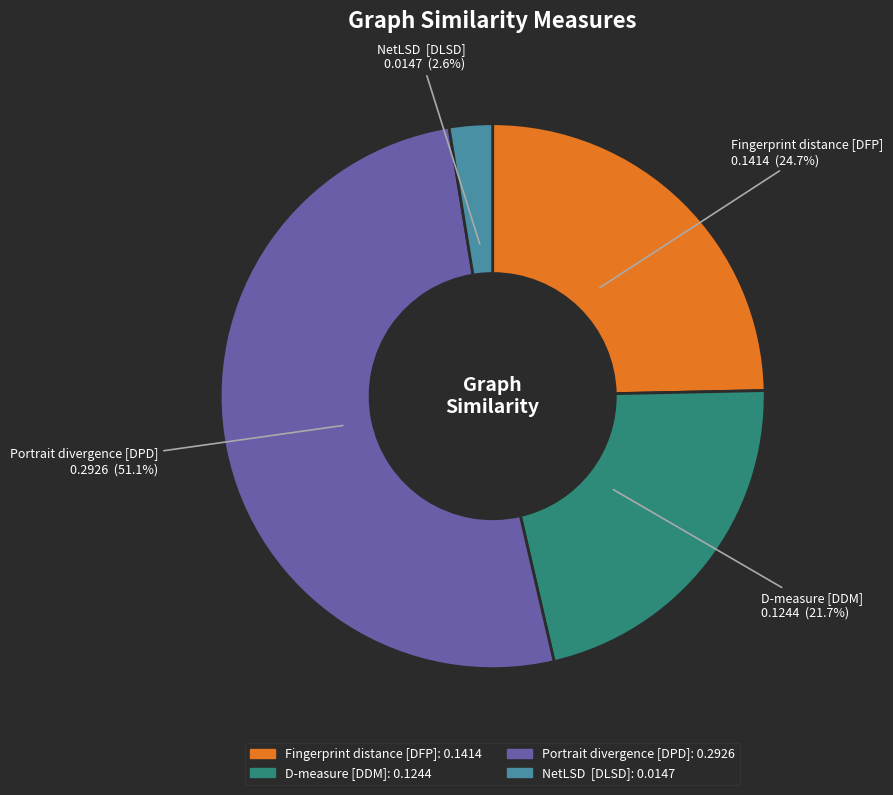

To the nearest percent, what is the average slice percentage?

25%